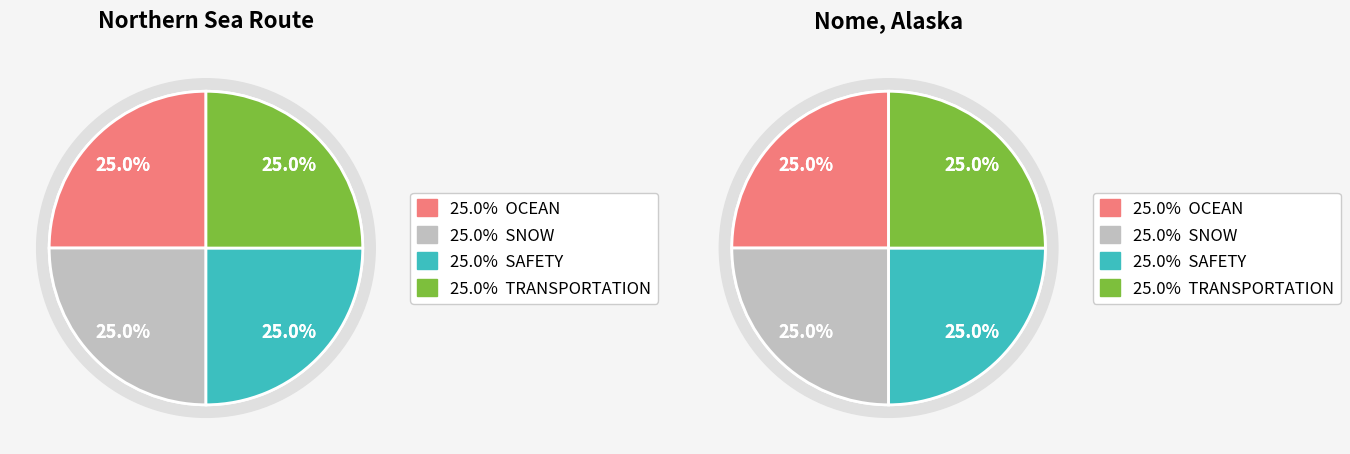

Does Northern Sea Route account for over 50% of the chart?

No